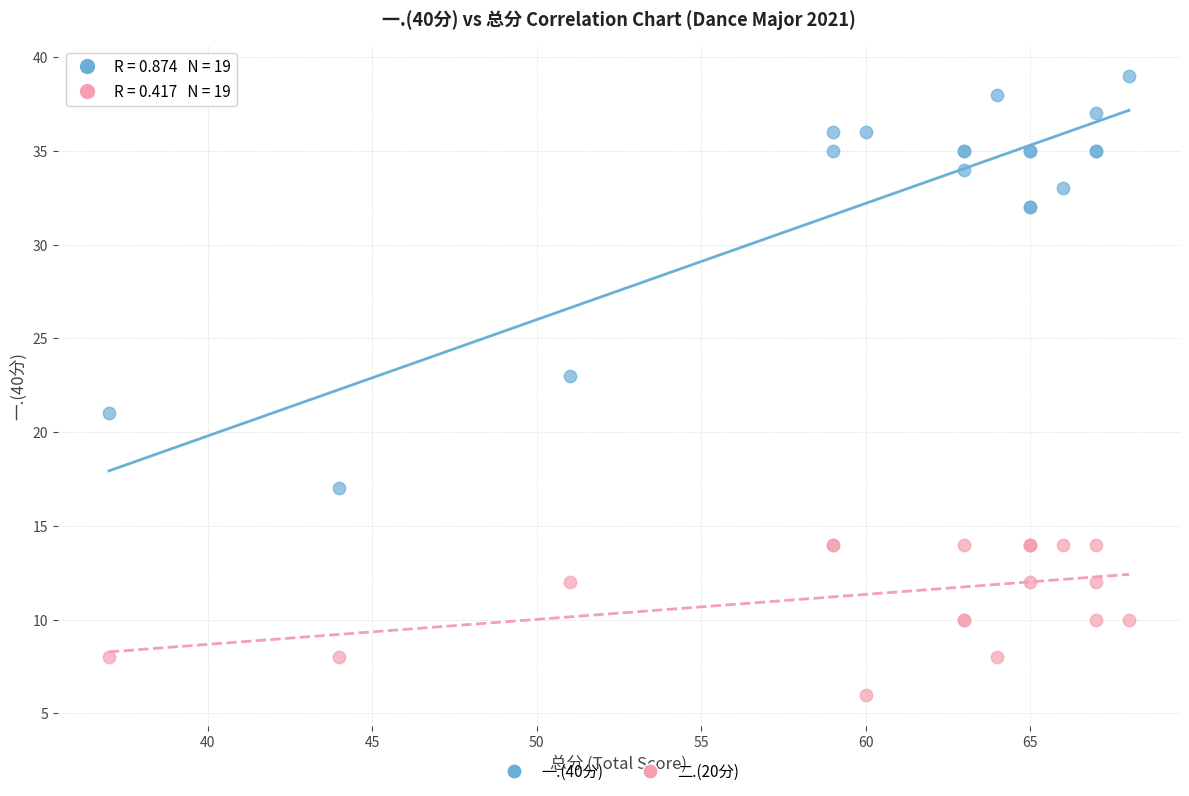

What are all the series names shown in the legend?

一.(40分), 二.(20分)